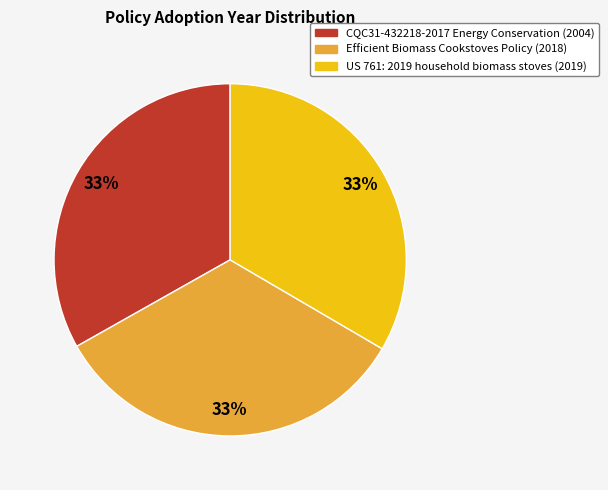

True or false: US 761: 2019 household biomass stoves accounts for 33% of the total.

True